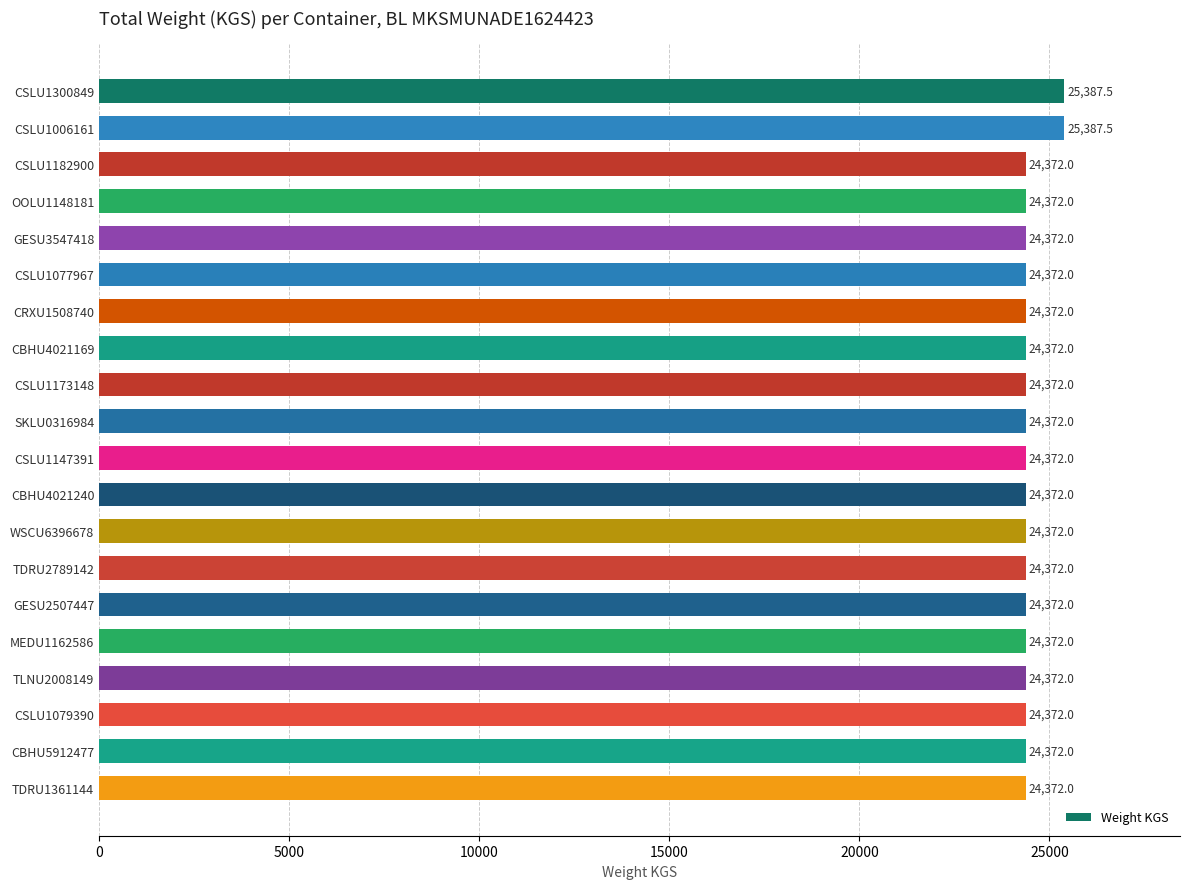

True or false: the data shows 4973.8 at GESU2507447.

False